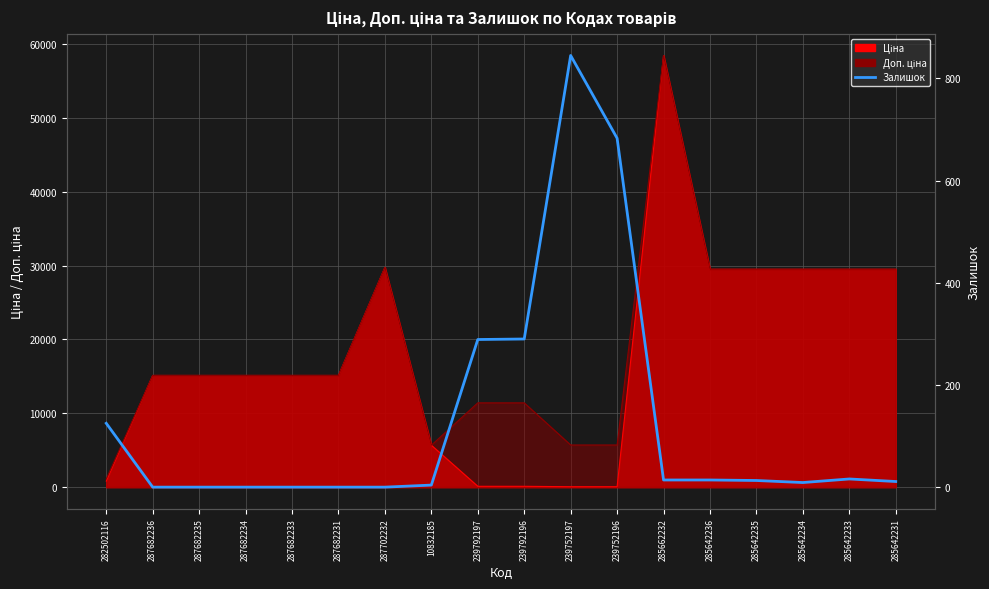

What is the difference between the maximum and minimum values?

845